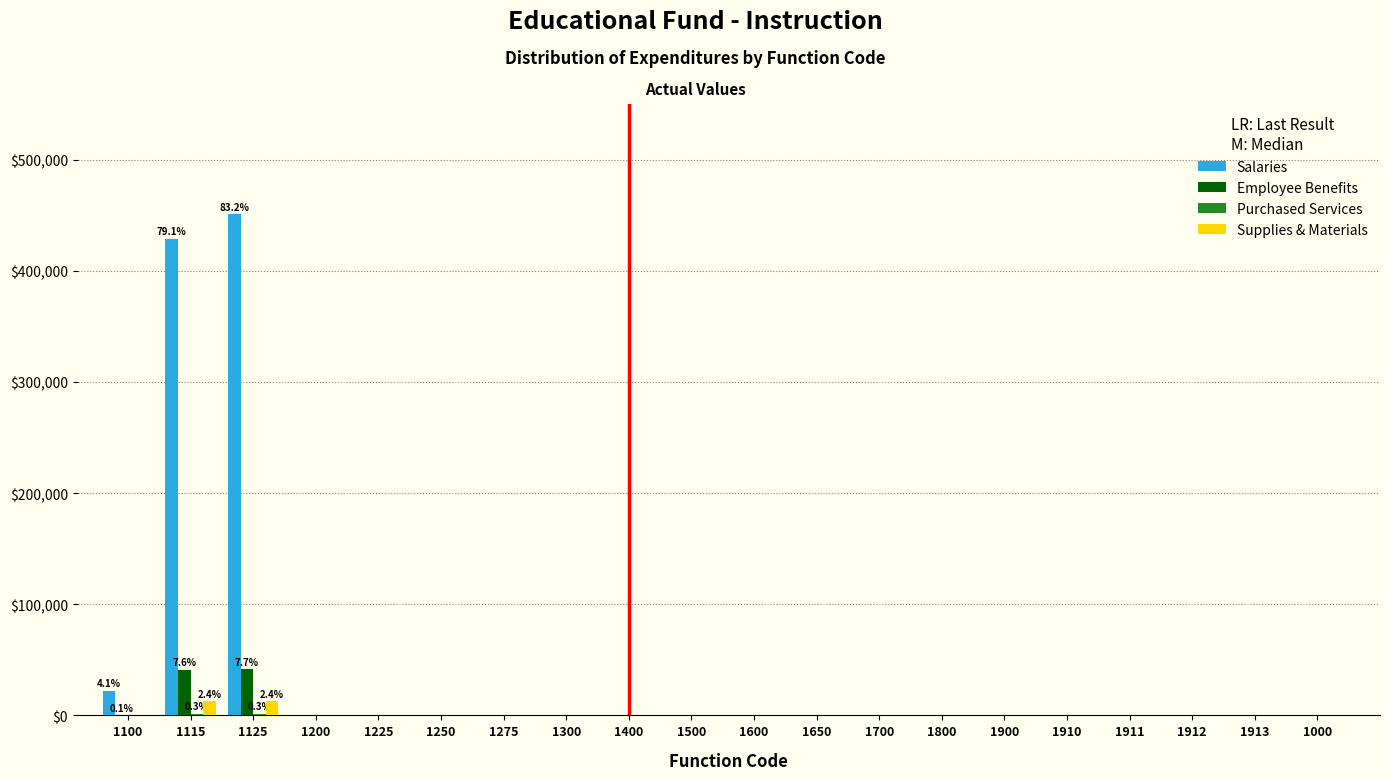

Which series has the largest total across all categories?

Salaries